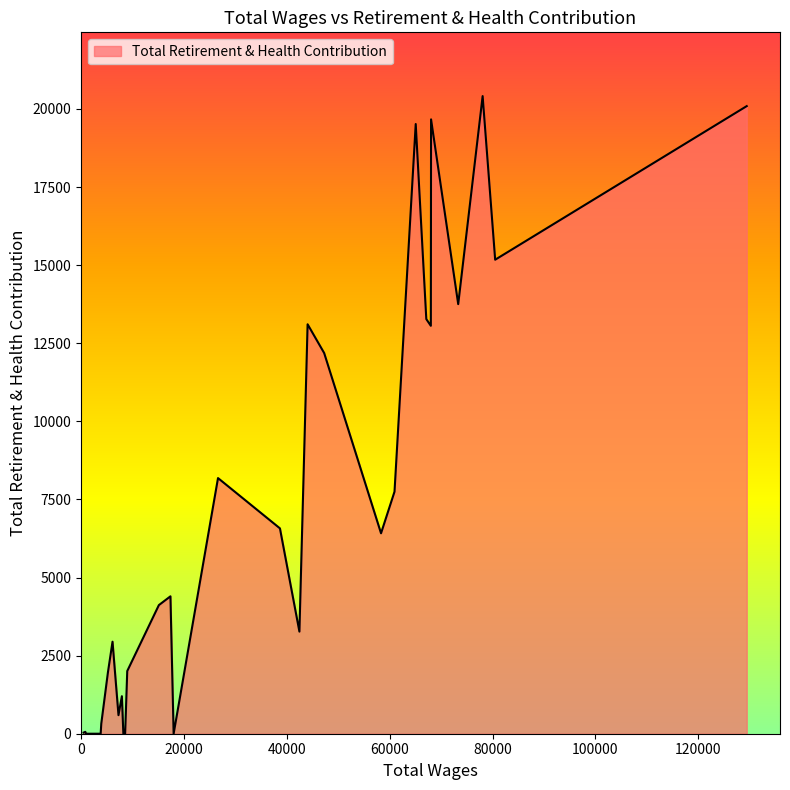

What is the maximum value shown in the chart?

20413